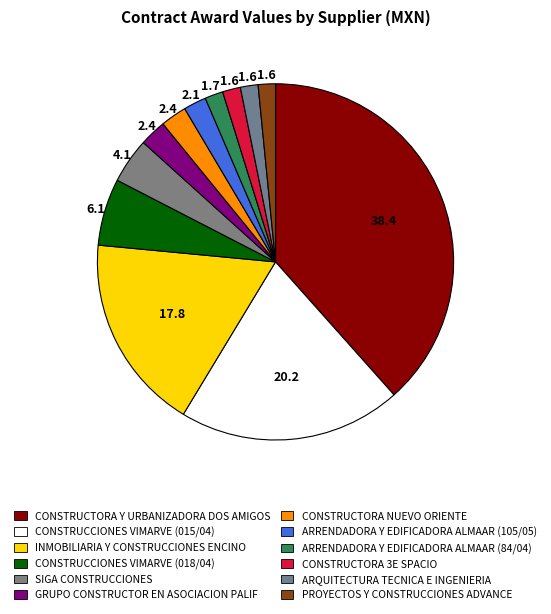

To the nearest percent, what percentage of the pie is GRUPO CONSTRUCTOR EN ASOCIACION PALIF?

2%